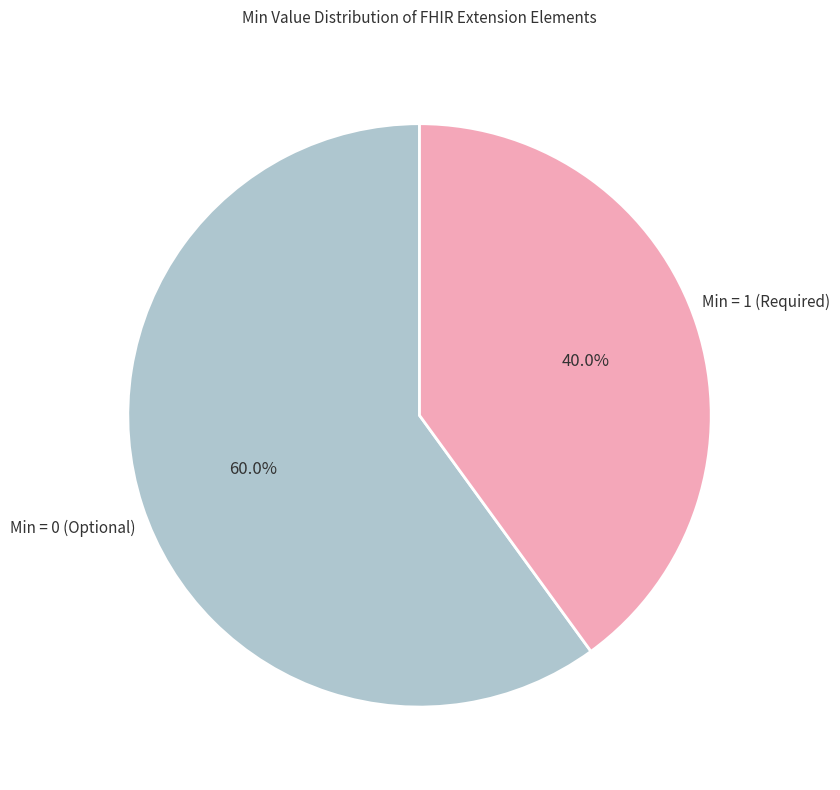

Approximately how many times larger is the value at Min = 1 (Required) compared to Min = 0 (Optional)?

0.7